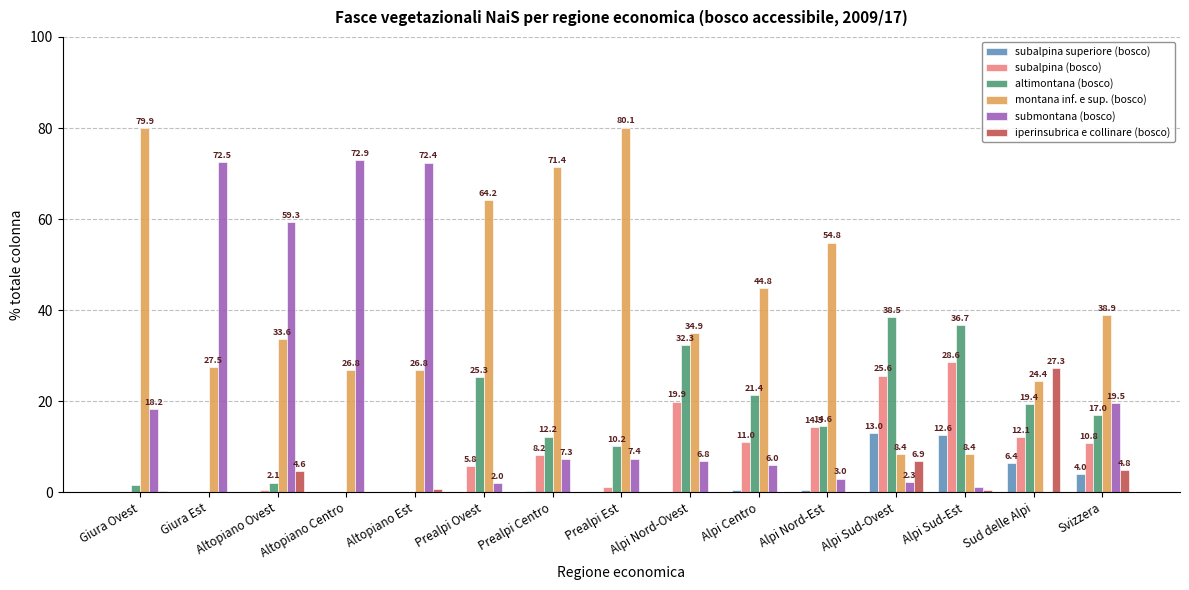

What is the total value across all series at Svizzera?

95.0